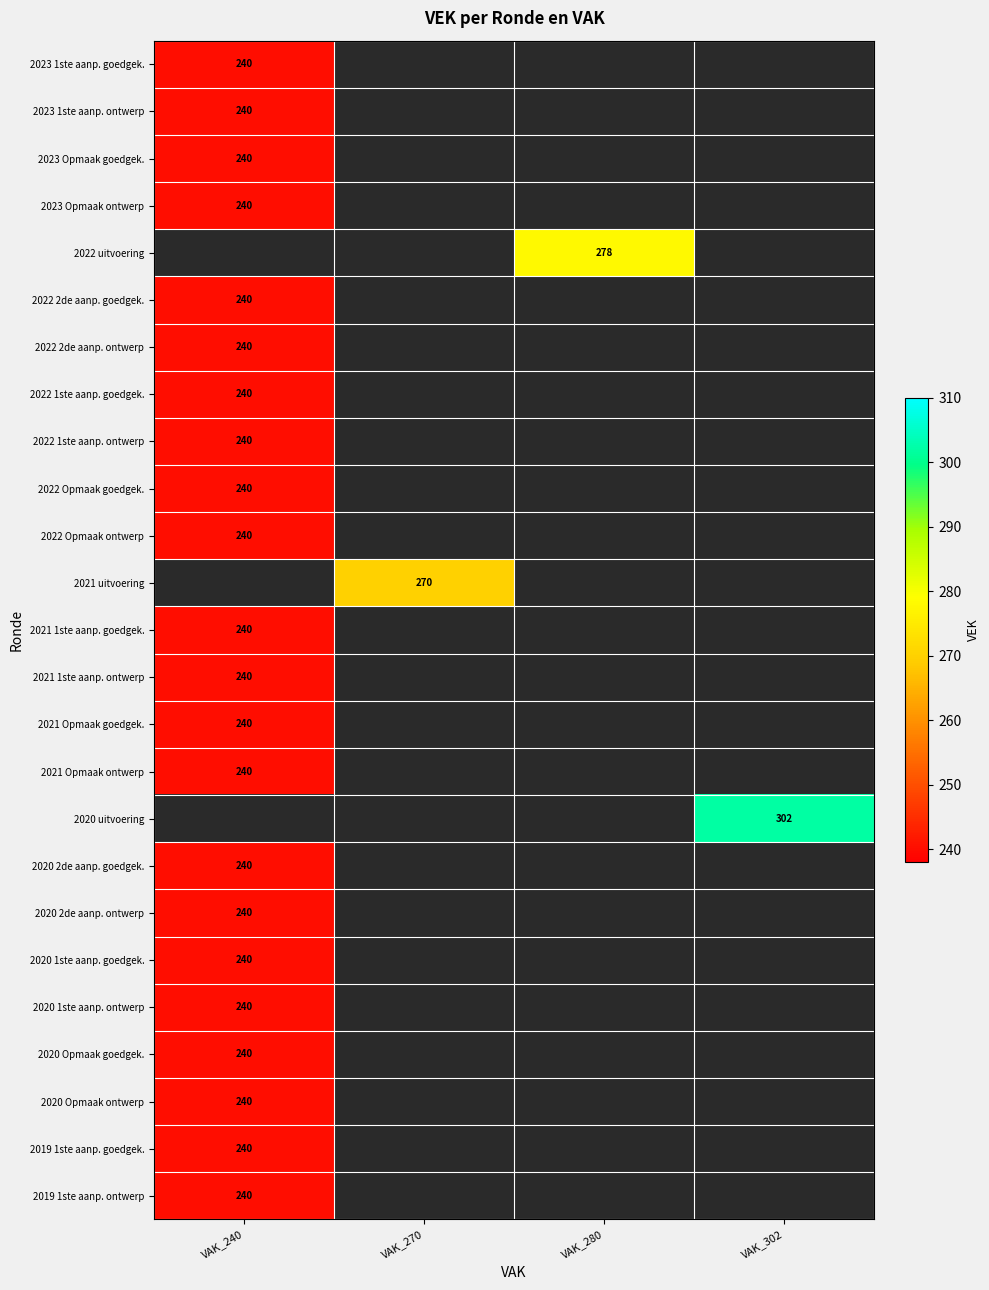

Which series has the largest range (max minus min)?

2023 1ste aanp. goedgek.